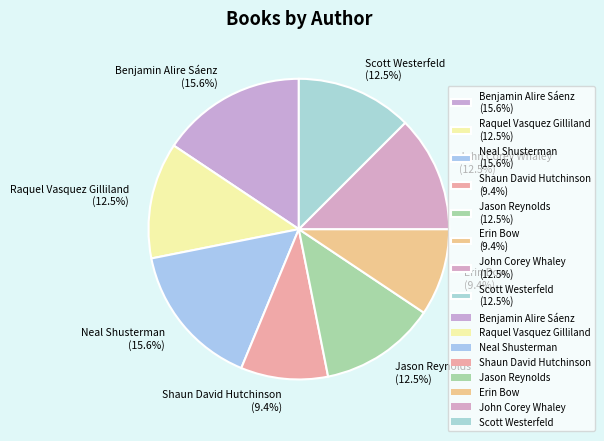

Approximately how many times larger is the value at Scott Westerfeld compared to Shaun David Hutchinson?

1.3